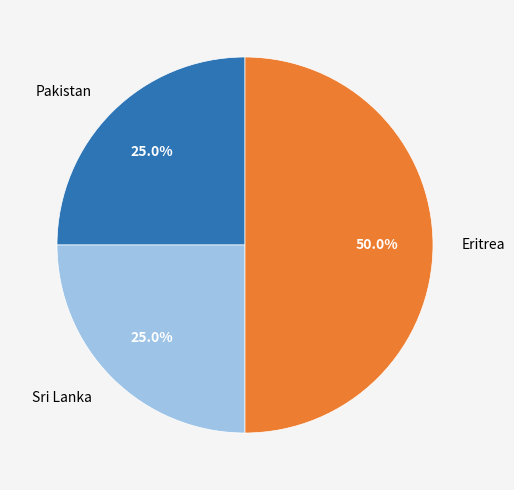

Which slice is the largest?

Eritrea